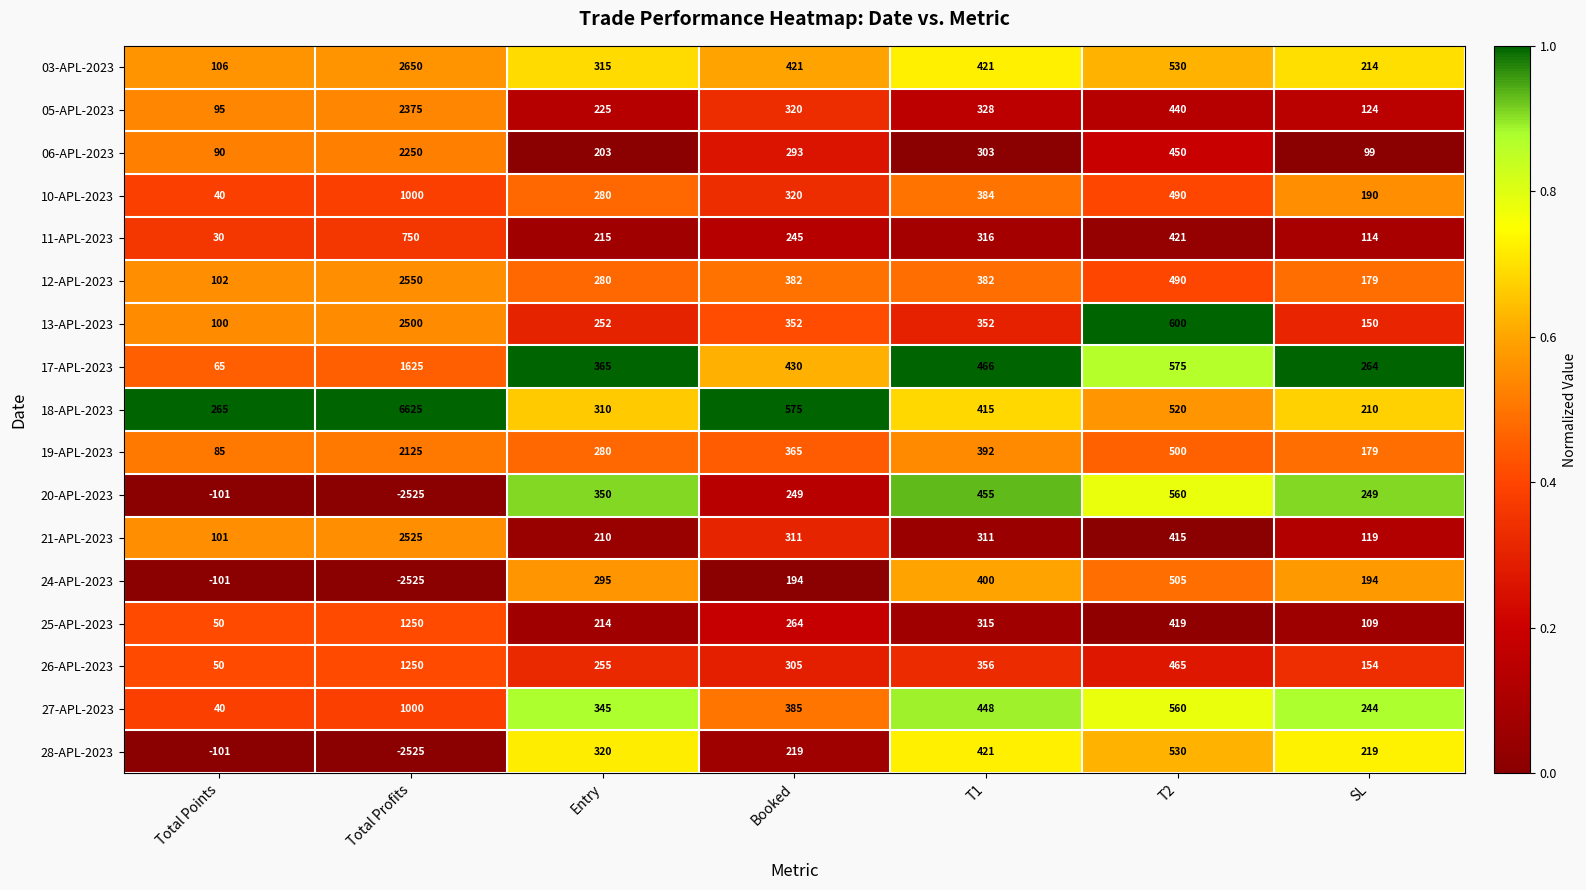

True or false: 06-APL-2023 has a value of 99 at SL.

True